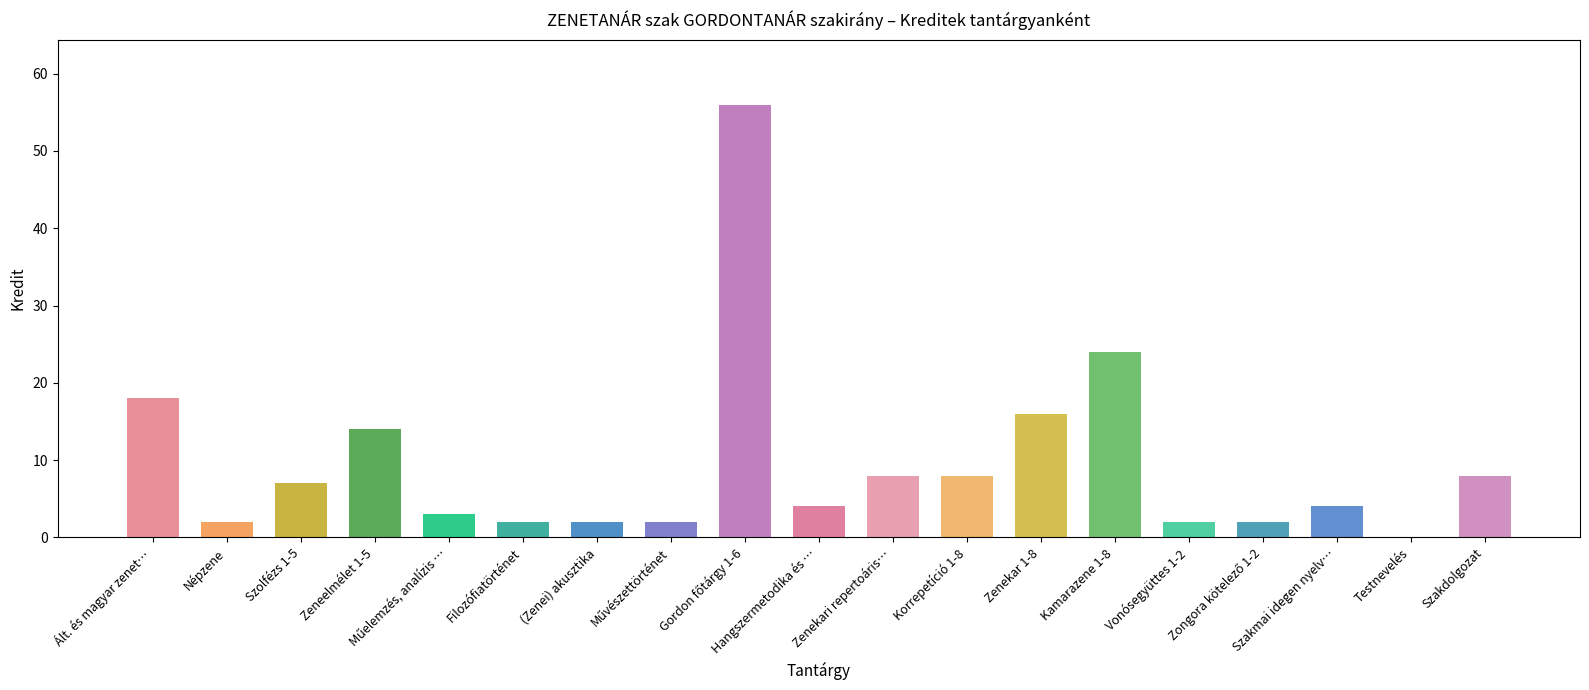

What is the sum of all values?

182